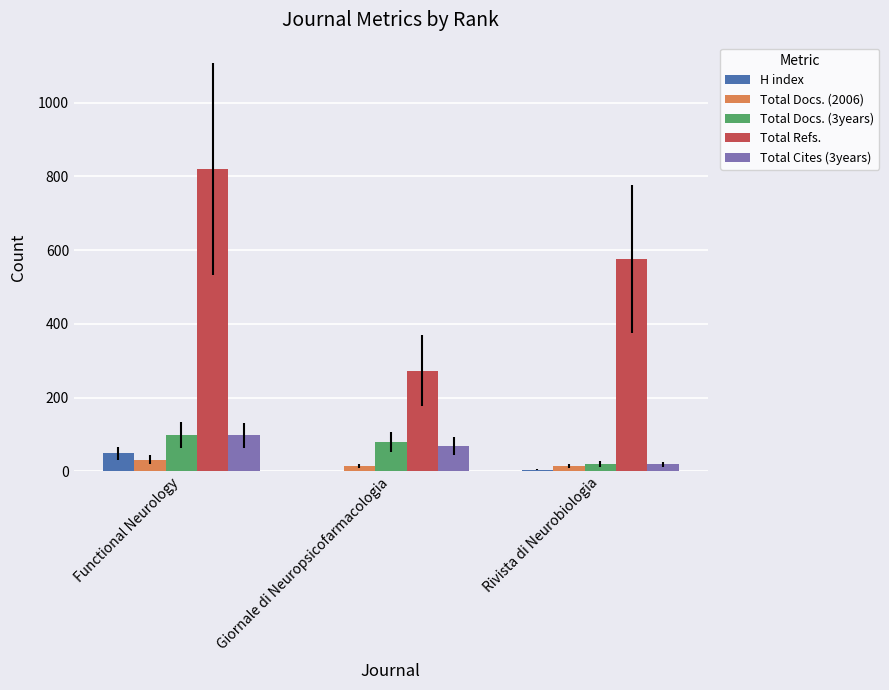

Which category has the highest value in the Total Refs. series?

Functional Neurology